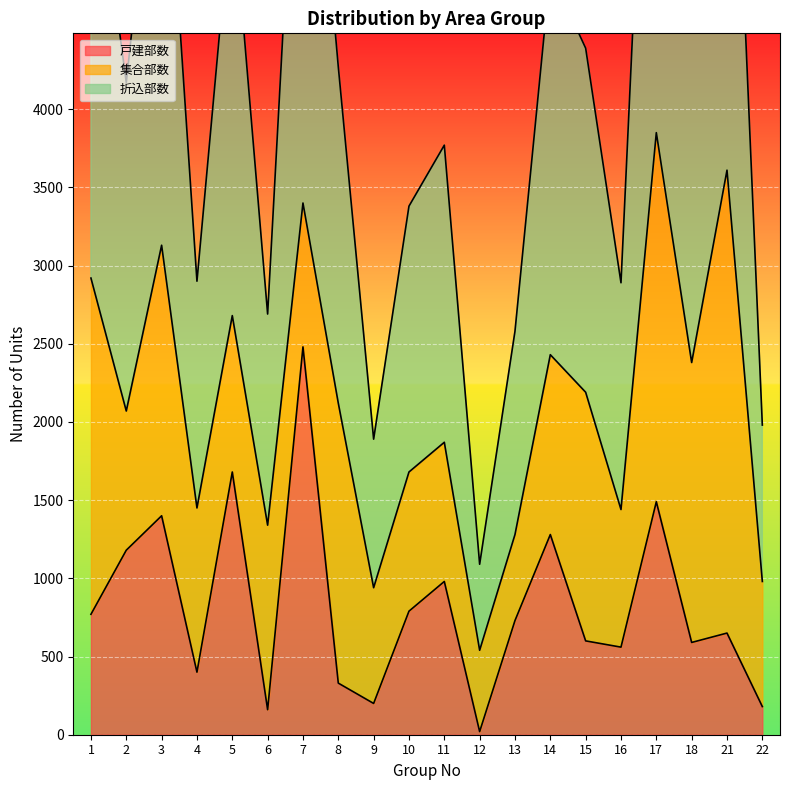

Between 17 and 21, which series saw the biggest shift?

戸建部数